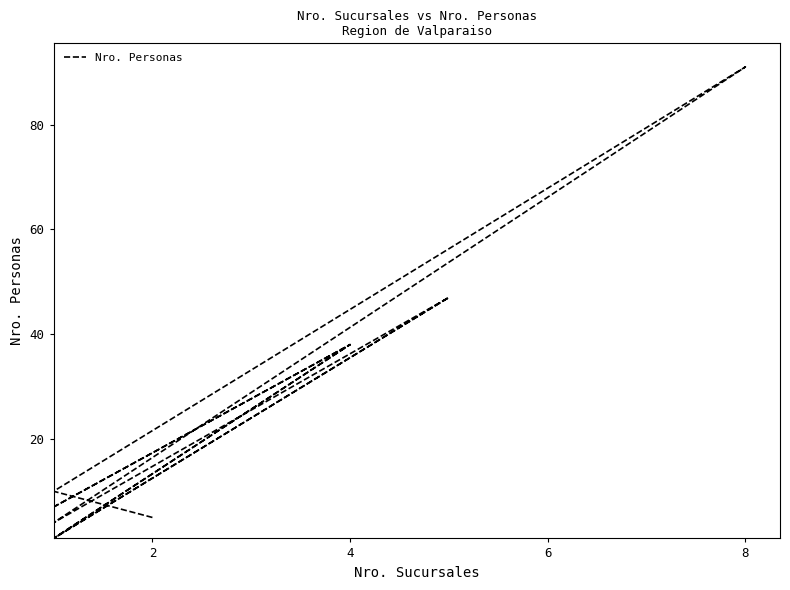

What is the average value?

23